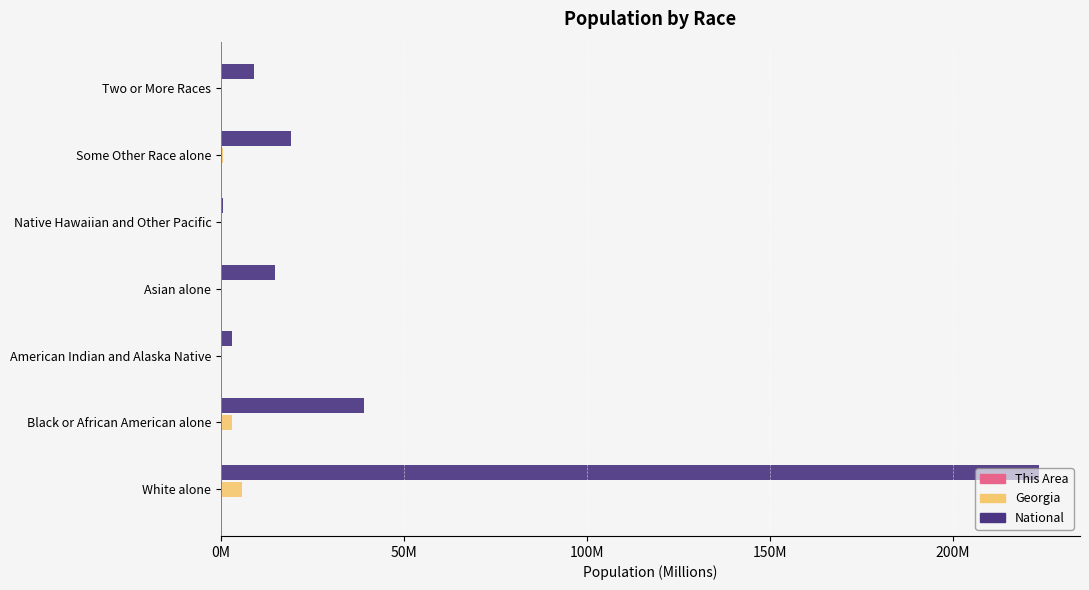

What is the difference between the second highest and second lowest values in the Georgia series?

2.9